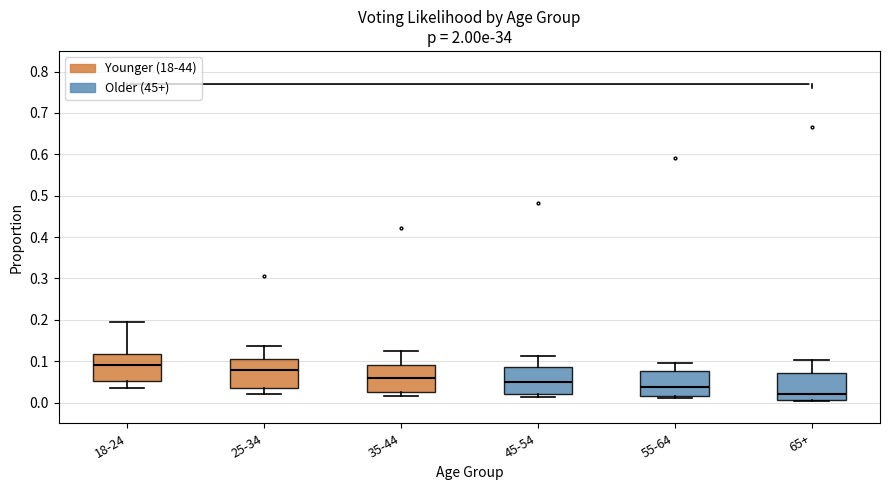

Where is the lower edge of the box for 55-64 on the y-axis? The values are not printed on the chart, so give them approximately, as read against the axis.

0.02